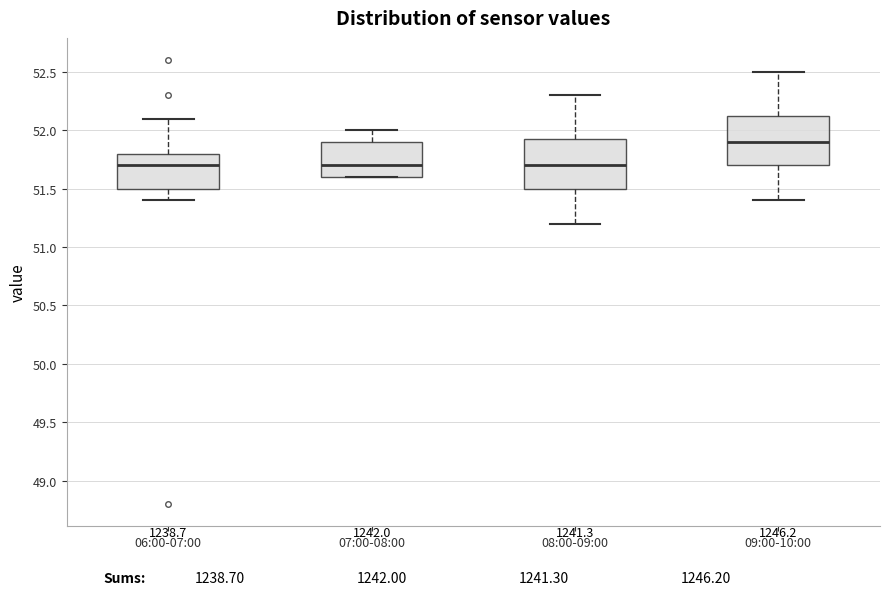

Reading left to right, read every box against the y-axis: the position of its median line, the range the box covers, and the ends of its whiskers. The values are not printed on the chart, so give them approximately, as read against the axis.

06:00-07:00: median 51.70, box 51.50 to 51.80, whiskers 51.40 to 52.10
07:00-08:00: median 51.70, box 51.60 to 51.90, whiskers 51.60 to 52.00
08:00-09:00: median 51.70, box 51.50 to 51.95, whiskers 51.20 to 52.30
09:00-10:00: median 51.90, box 51.70 to 52.15, whiskers 51.40 to 52.50